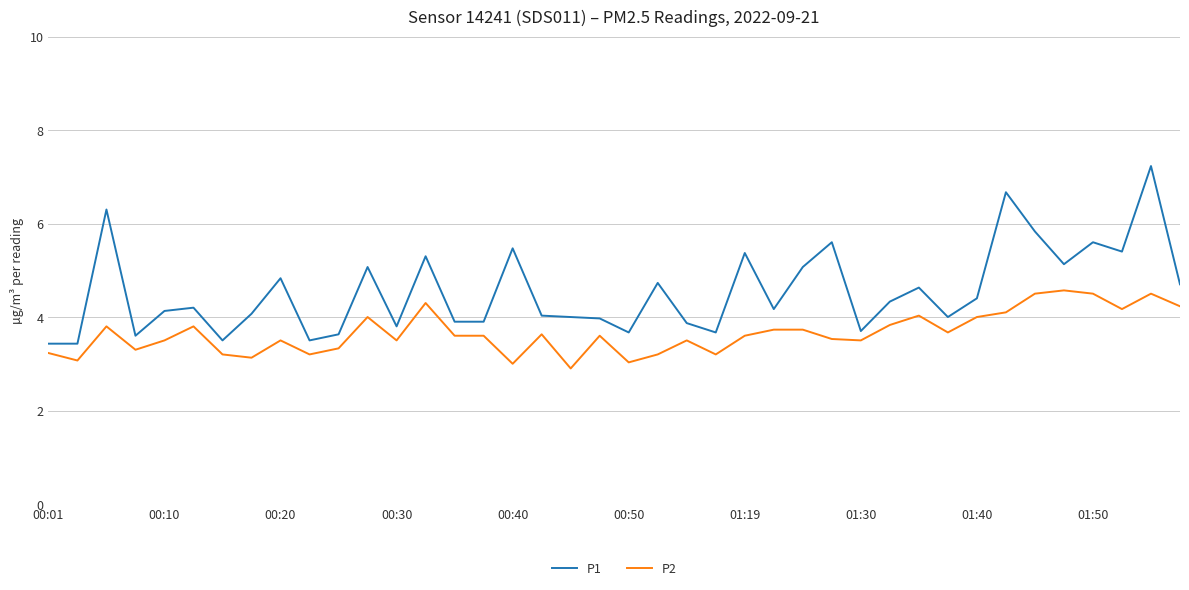

What is the difference between the maximum and minimum values in the P1 series?

3.8